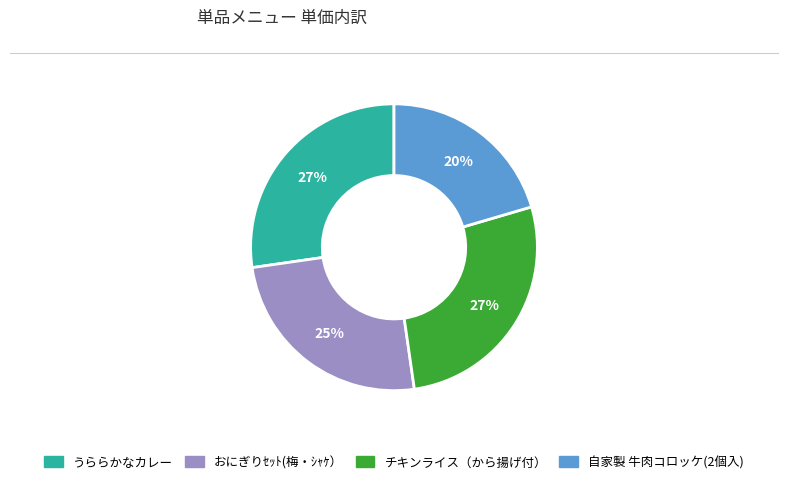

Is うららかなカレー the majority of the pie?

No